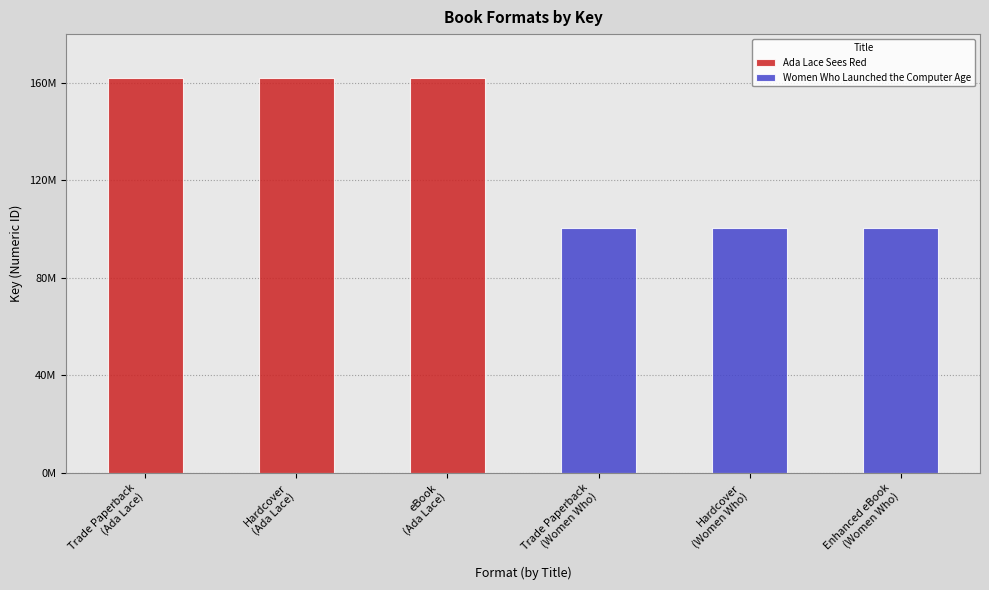

List the labels in order of value, largest first.

Trade Paperback, Hardcover, eBook, Trade Paperback, Hardcover, Enhanced eBook